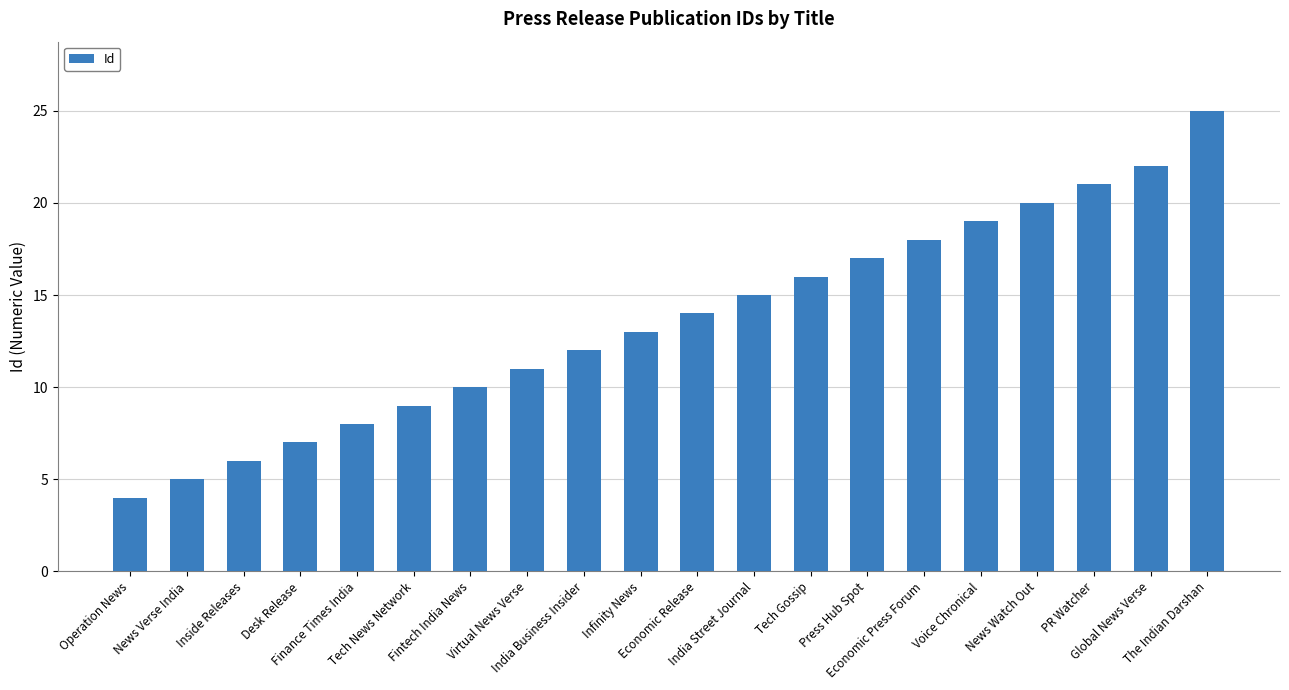

Rank the categories by value from highest to lowest.

The Indian Darshan, Global News Verse, PR Watcher, News Watch Out, Voice Chronical, Economic Press Forum, Press Hub Spot, Tech Gossip, India Street Journal, Economic Release, Infinity News, India Business Insider, Virtual News Verse, Fintech India News, Tech News Network, Finance Times India, Desk Release, Inside Releases, News Verse India, Operation News